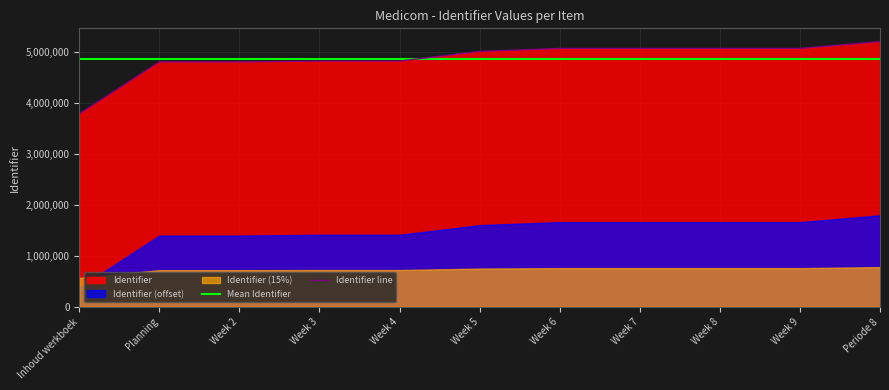

True or false: Mean Identifier has more than 0 points higher than both neighbors.

False